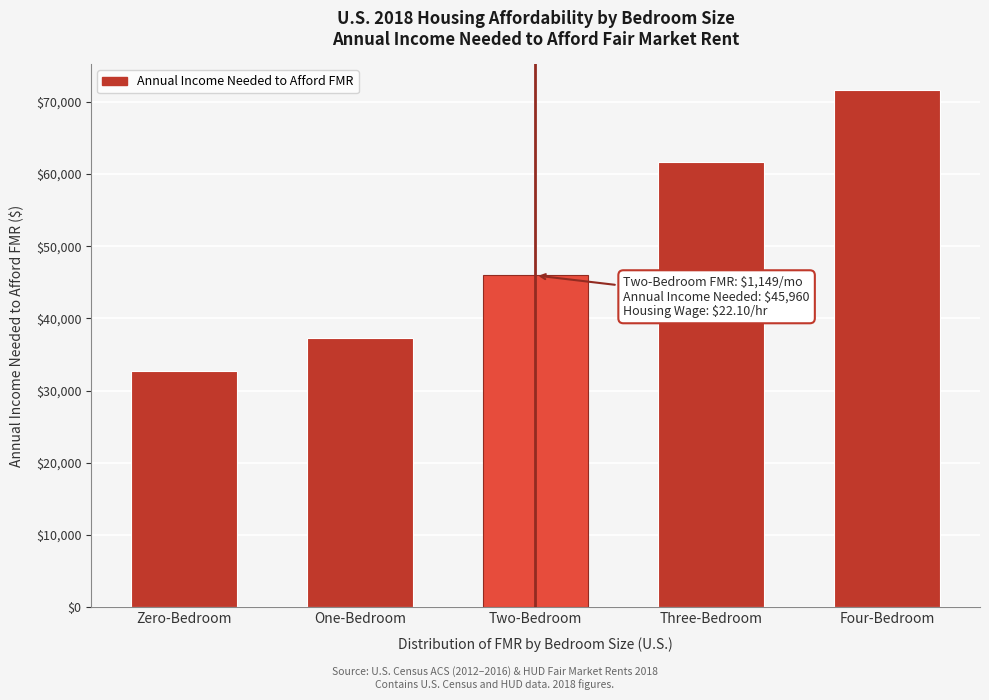

Reading left to right, list all the values displayed in this chart.

Zero-Bedroom=32779.1	One-Bedroom=37235.9	Two-Bedroom=45959.8	Three-Bedroom=61648.0	Four-Bedroom=71630.3